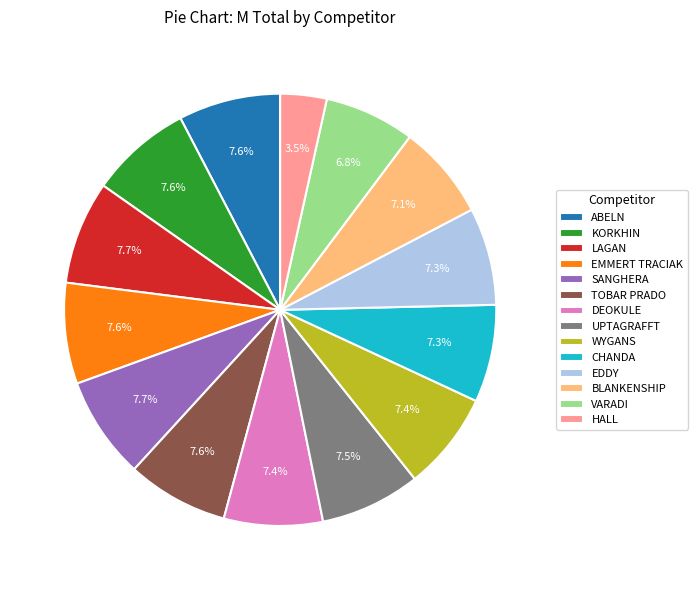

What is the ratio of the value at KORKHIN to the value at EDDY?

1.0